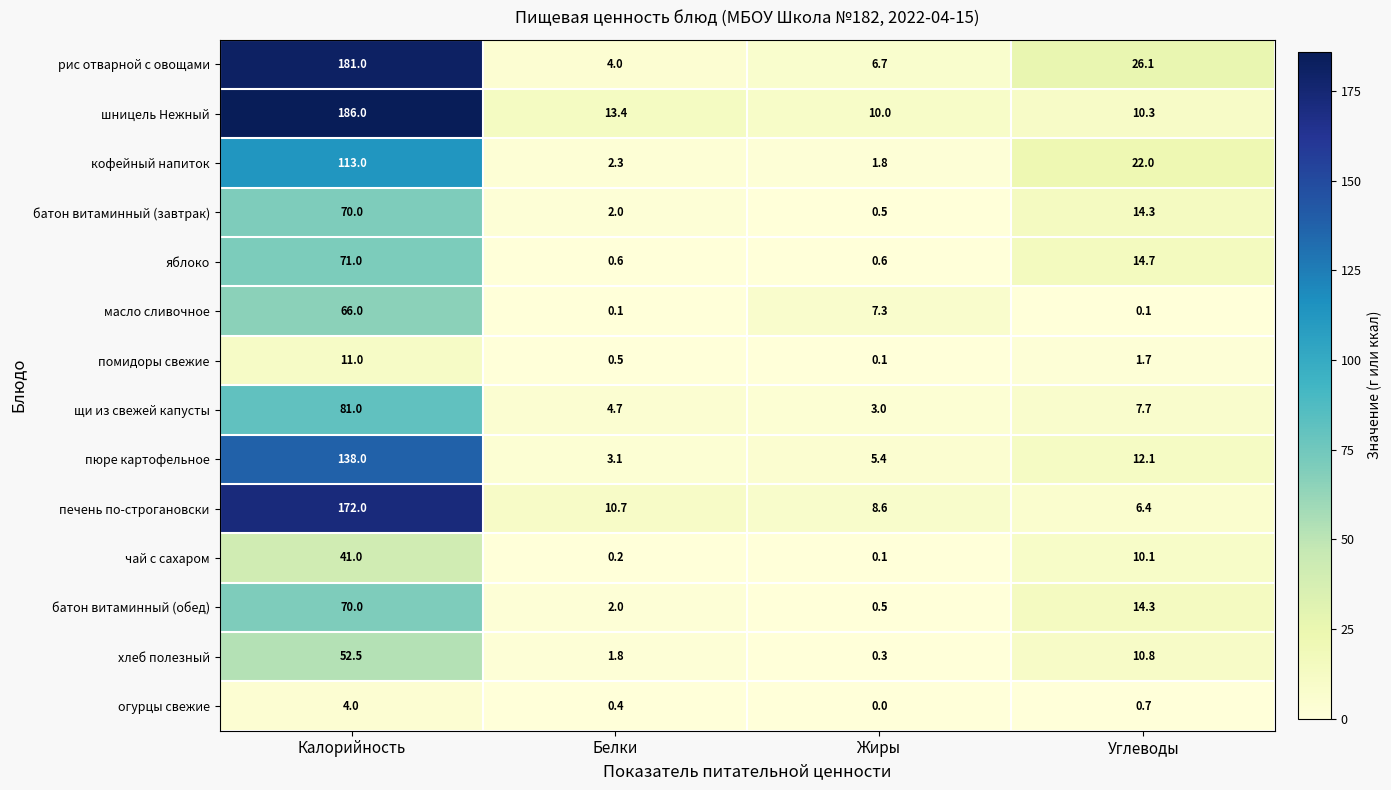

What is the sum of all помидоры свежие values?

13.3